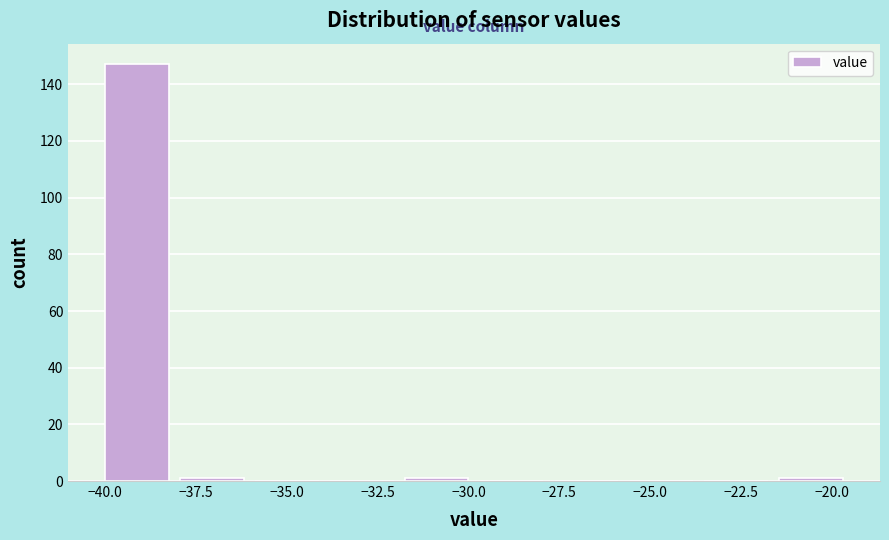

How tall is the bar that spans -40.0 to -38.0 on the x-axis? Neither the bar edges nor the heights are printed on the chart, so give them approximately, as read against the axes.

148